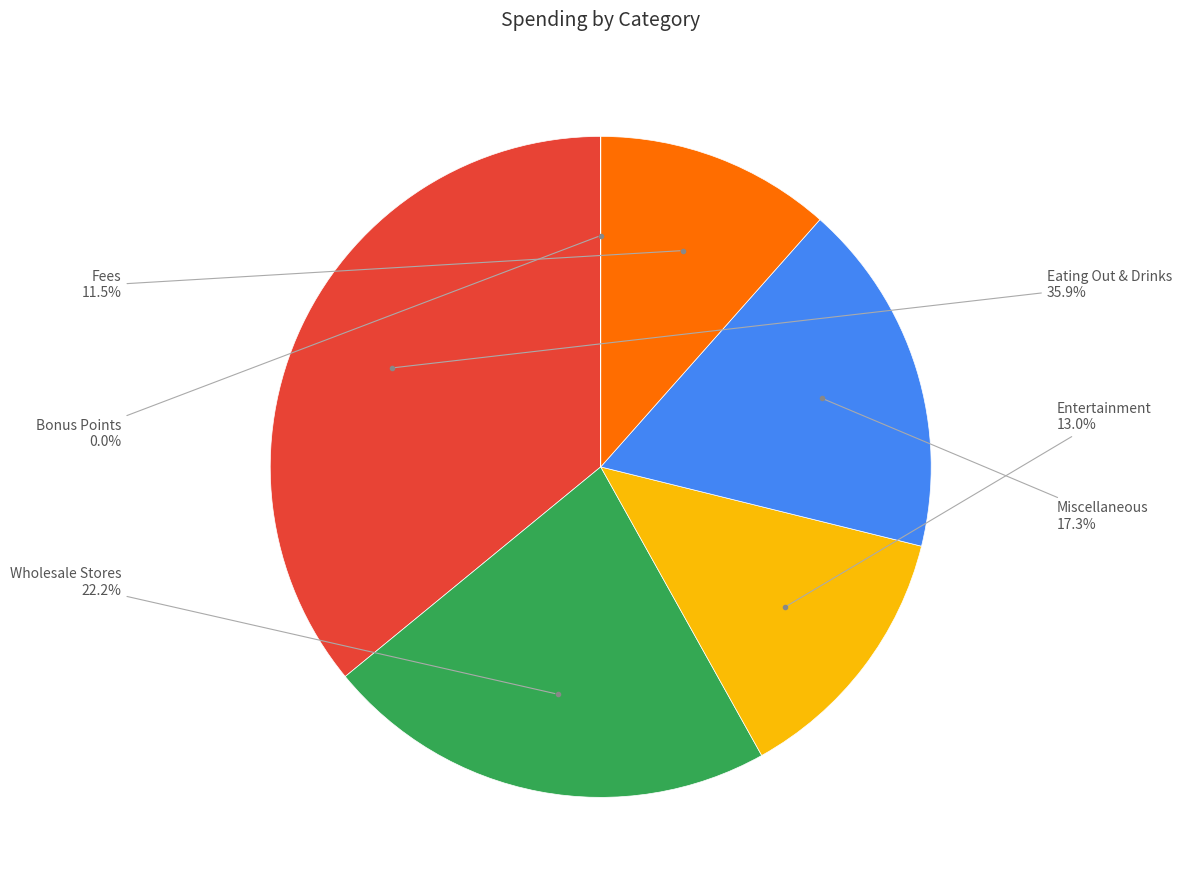

Does any single category account for the majority?

No